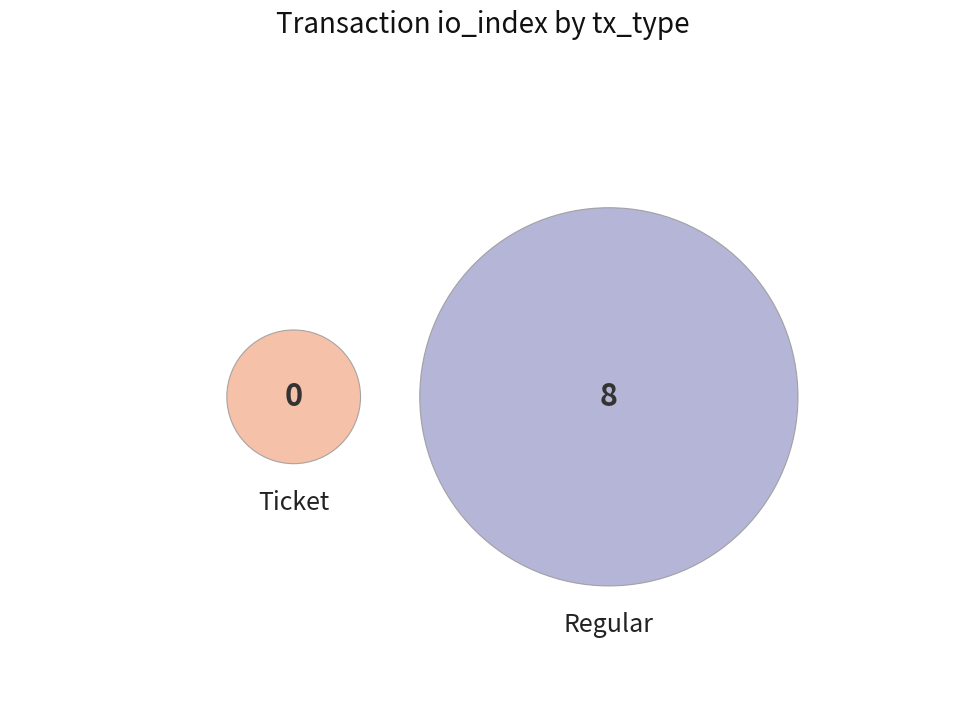

To the nearest percent, what is the difference between the largest and smallest slice percentages?

100%